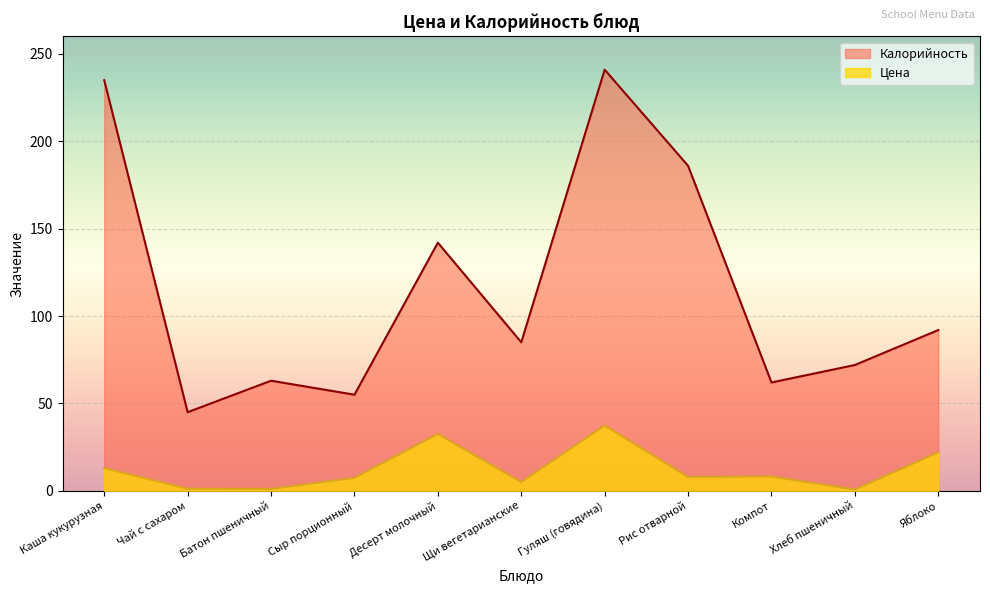

True or false: Цена and Калорийность intersect in this chart.

False